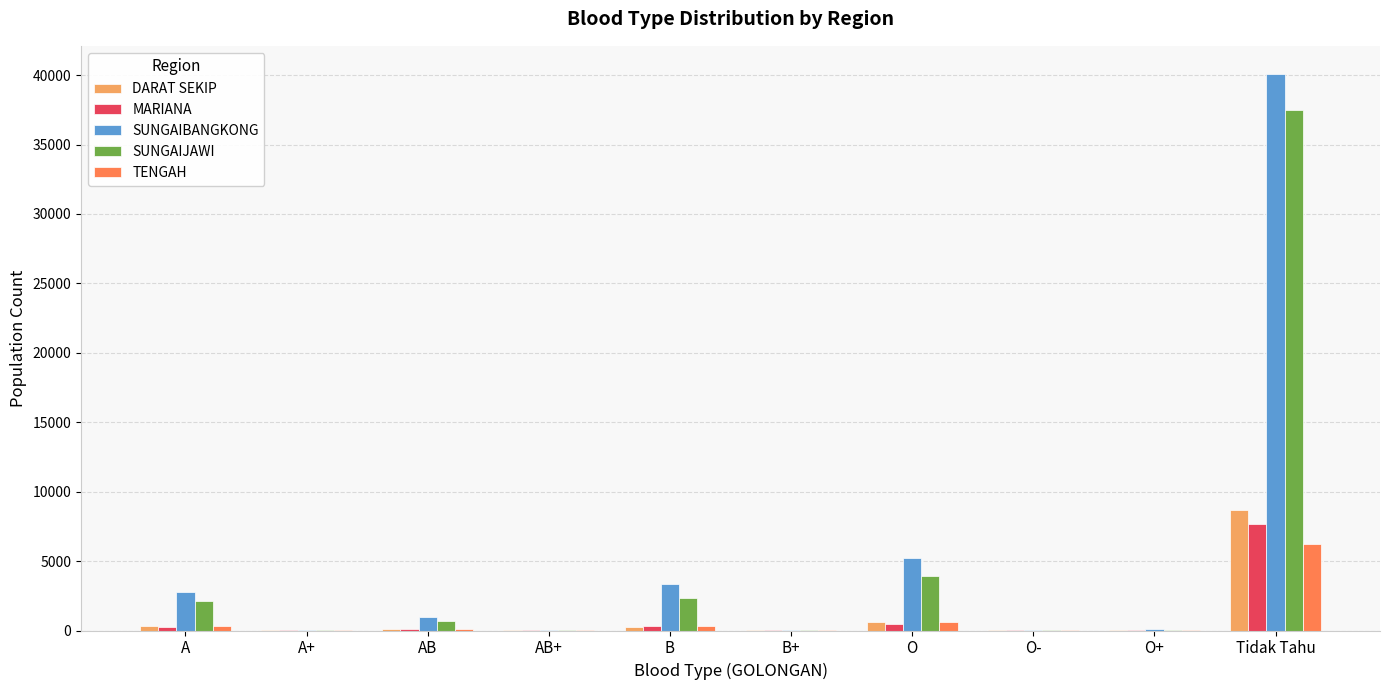

What value does the SUNGAIBANGKONG series have at AB+, to the nearest 50?

50